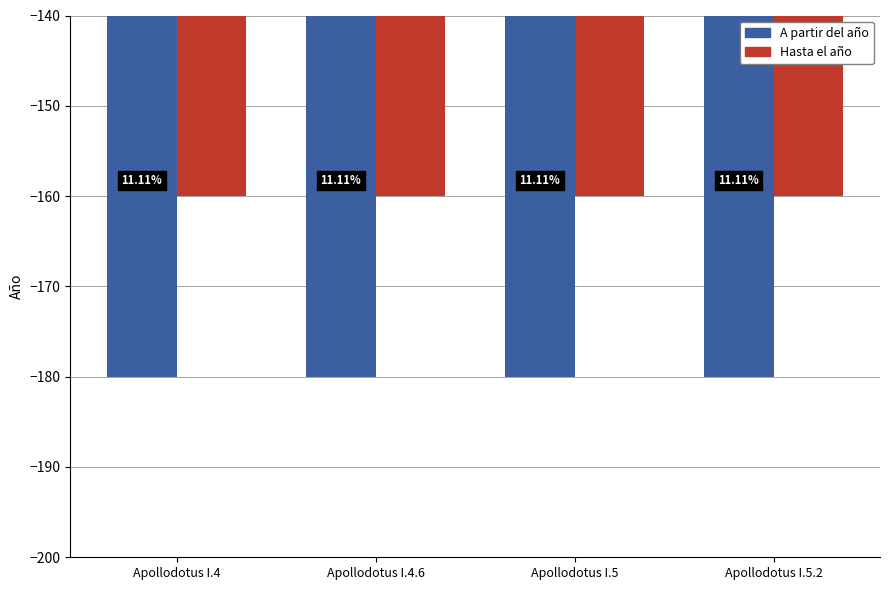

Reading left to right, transcribe all the data shown in this chart.

A partir del año: Apollodotus I.4=-180	Apollodotus I.4.6=-180	Apollodotus I.5=-180	Apollodotus I.5.2=-180
Hasta el año: Apollodotus I.4=-160	Apollodotus I.4.6=-160	Apollodotus I.5=-160	Apollodotus I.5.2=-160